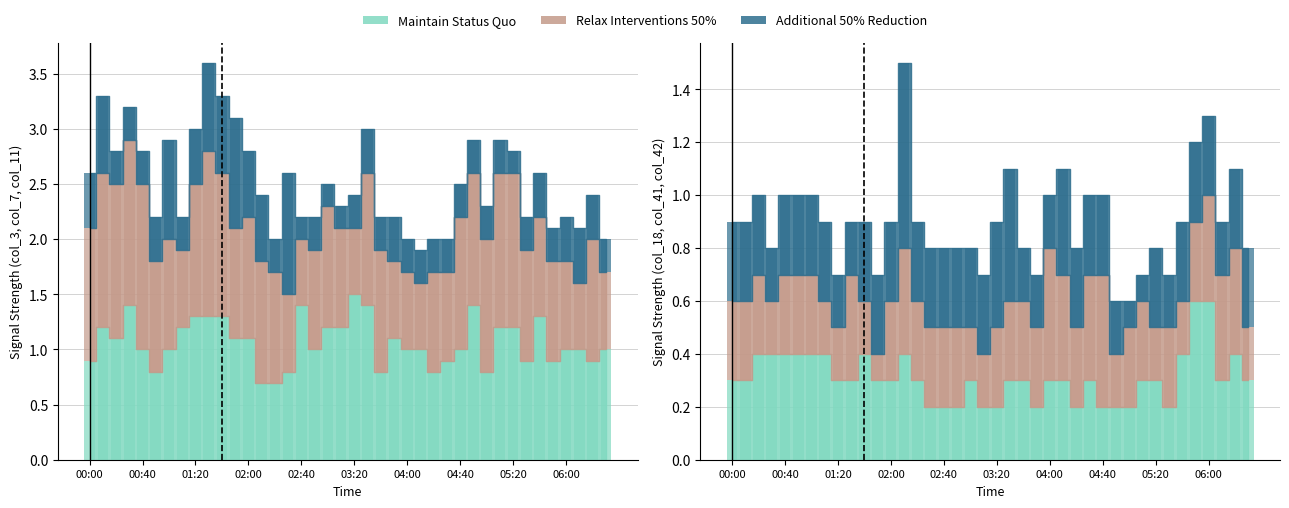

Which series has the widest spread of values?

col_7 (0.900)